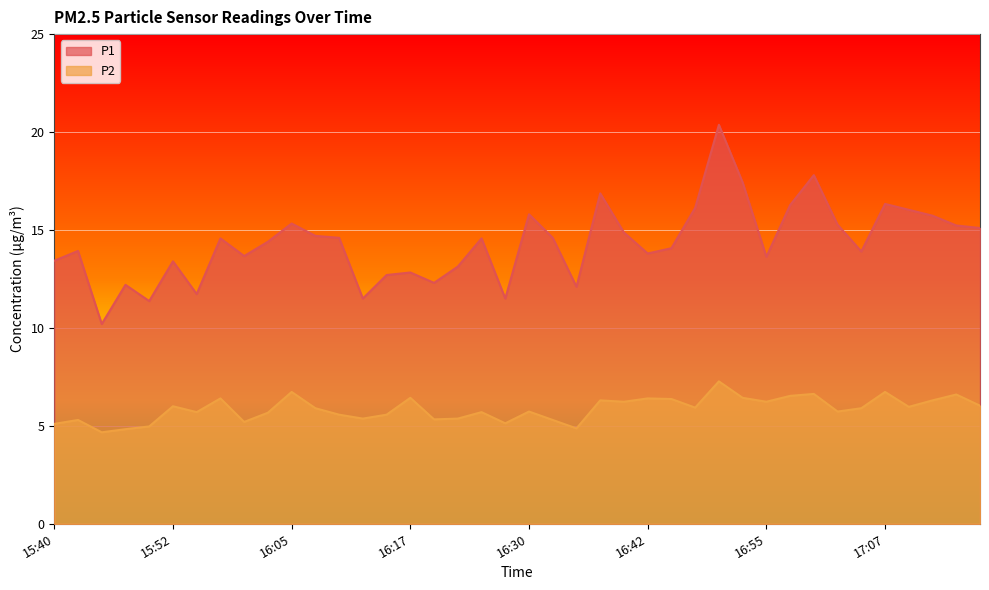

What position from the right is 15:40?

40